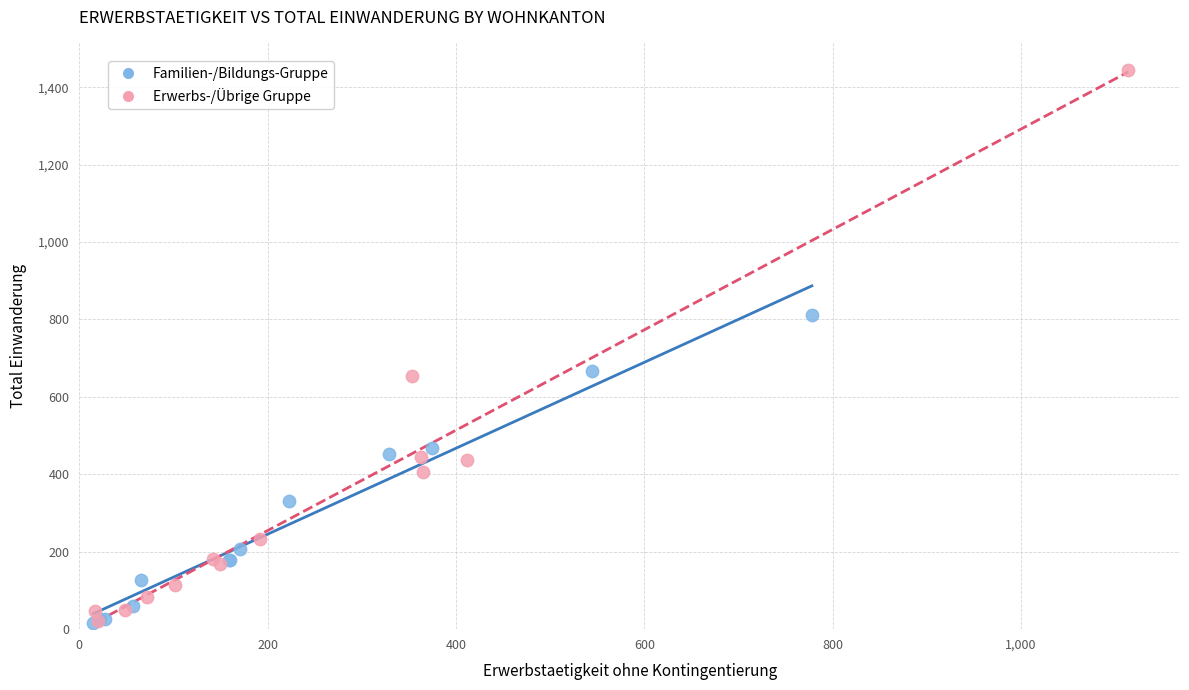

What are all the series names shown in the legend?

Familien-/Bildungs-Gruppe, Erwerbs-/Übrige Gruppe